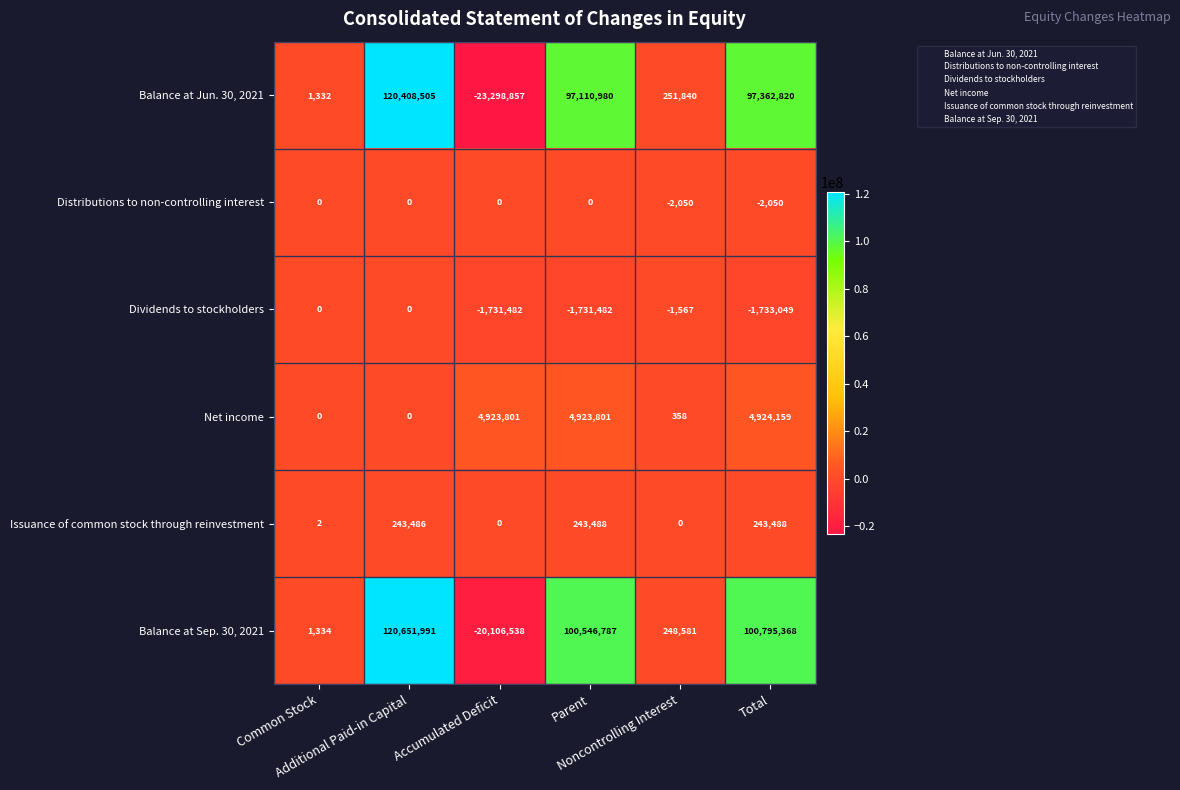

What is the minimum value shown in the chart?

-23298857